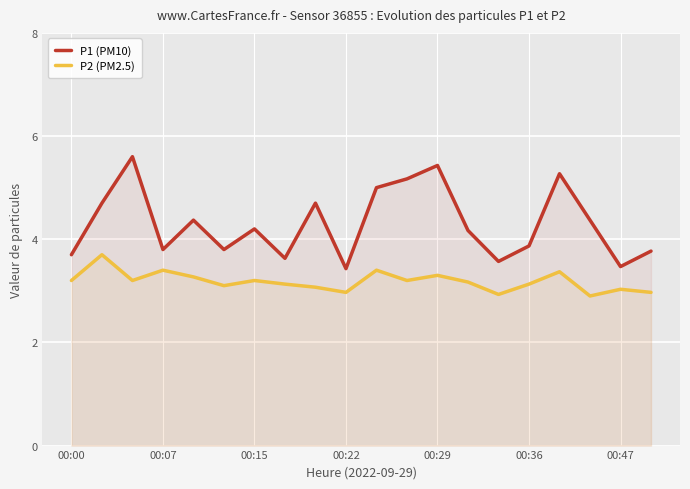

Which series has the largest total across all categories?

P1 (PM10)